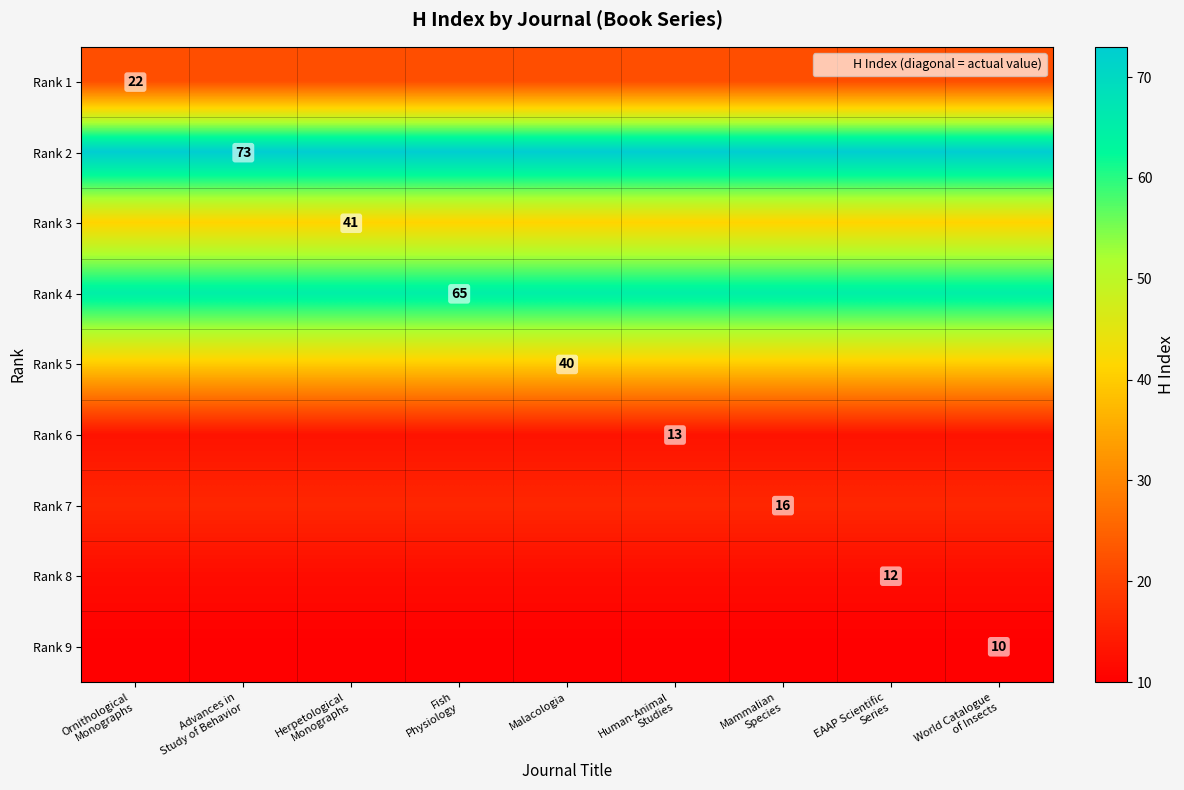

Rank the series at Mammalian Species from highest to lowest value.

Rank 2, Rank 4, Rank 3, Rank 5, Rank 1, Rank 7, Rank 6, Rank 8, Rank 9